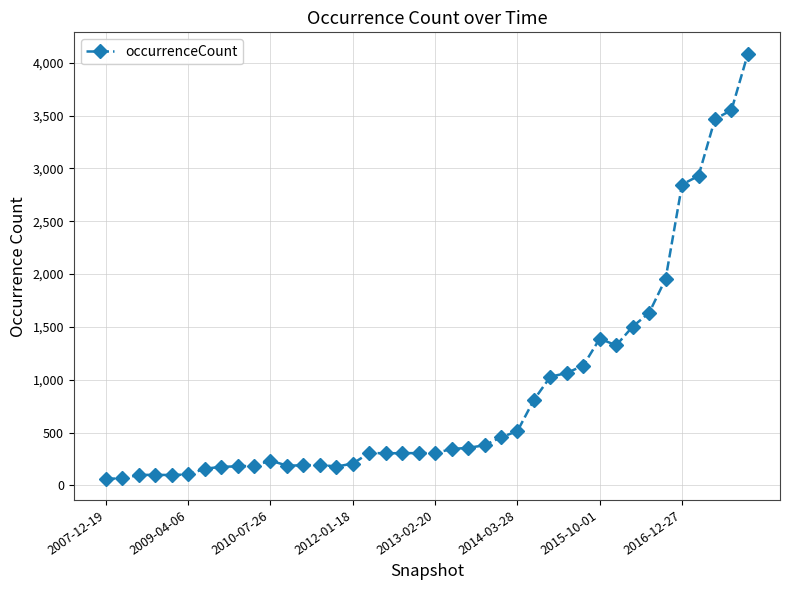

True or false: the data has more than 2 interior local peaks.

True